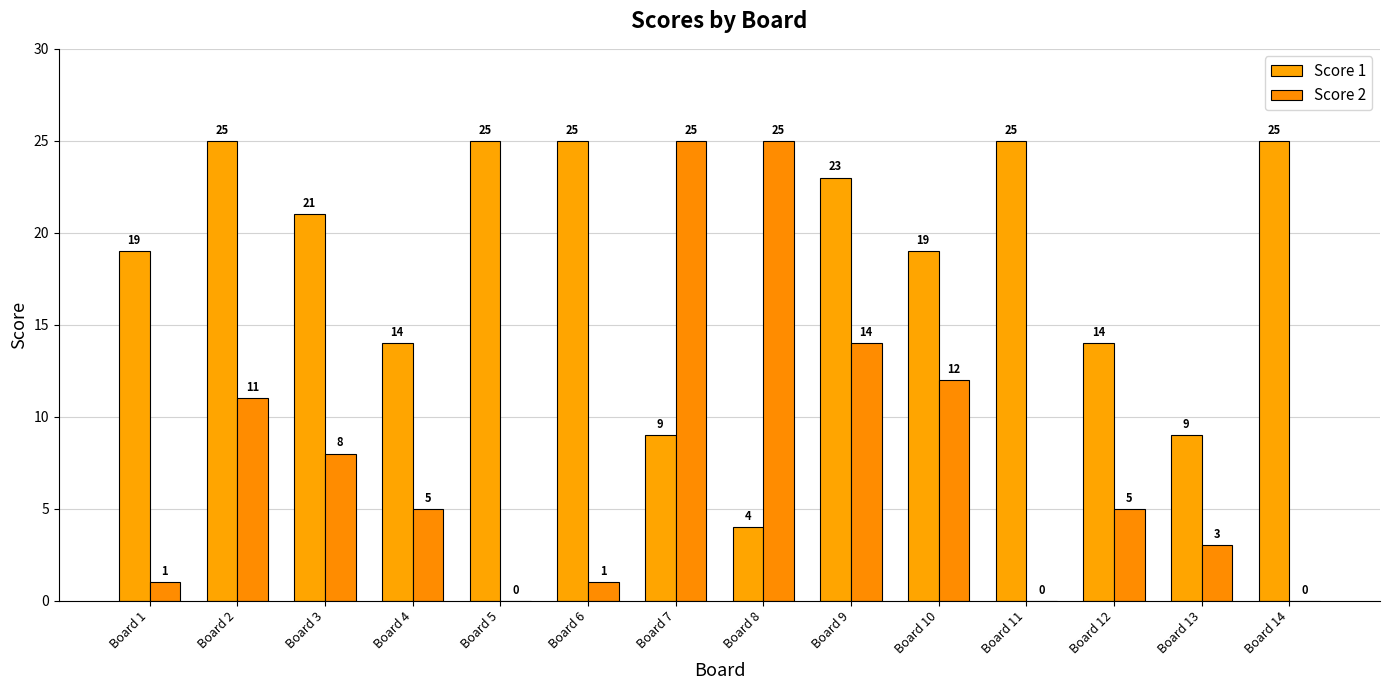

Count the number of data series in this chart.

2